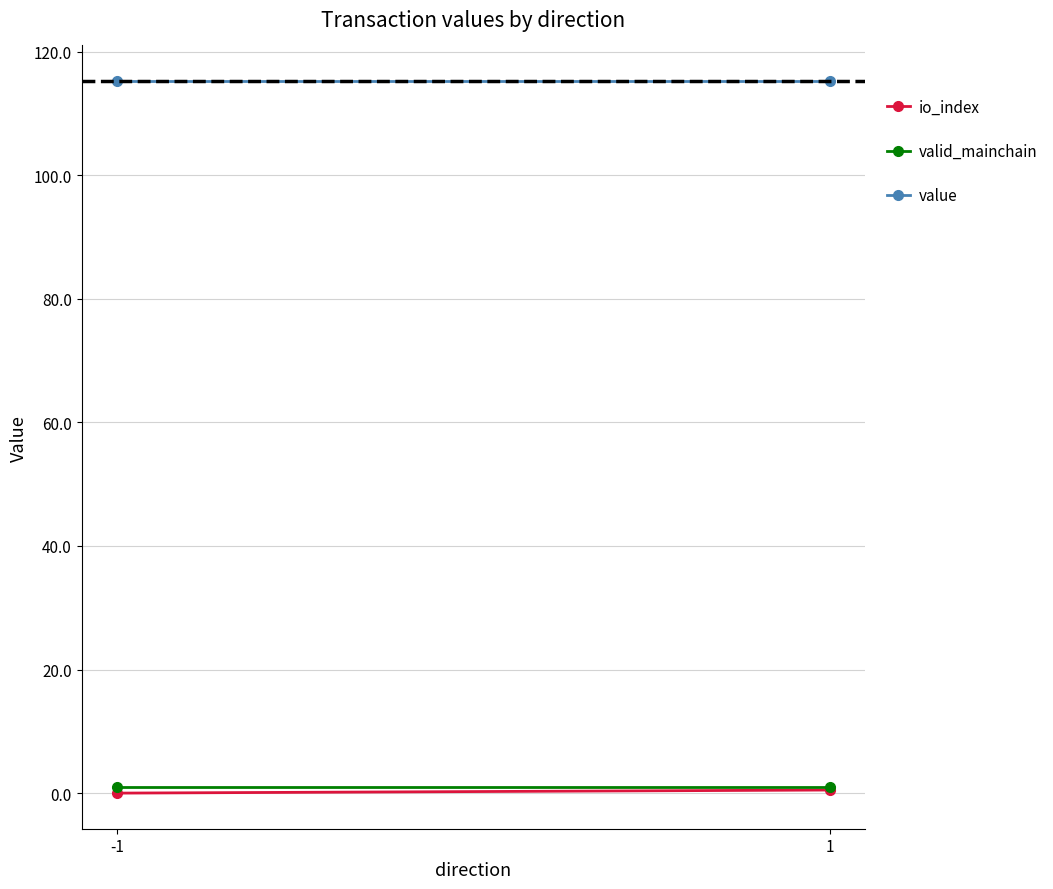

At how many categories does at least one series exceed 38?

2